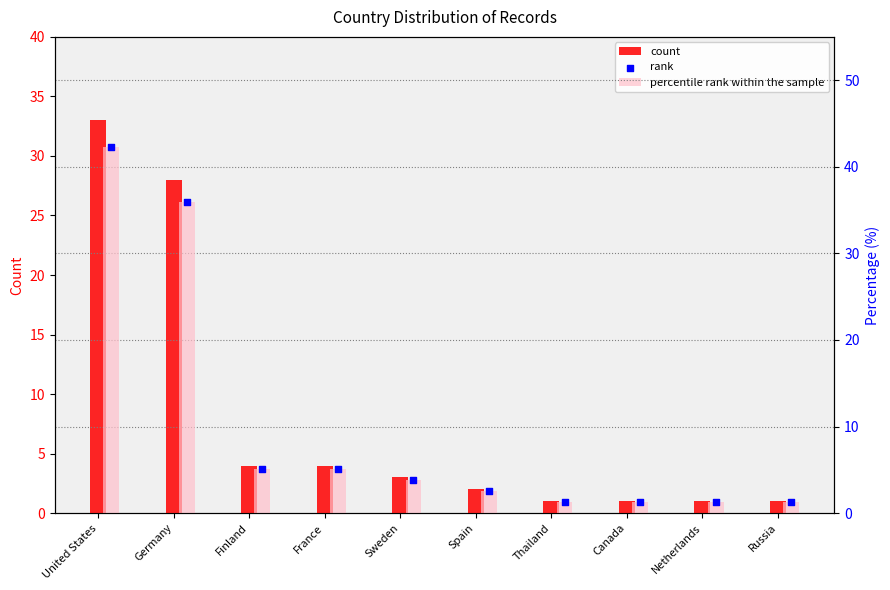

Which series has the largest Y range (max minus min)?

percentile rank within the sample